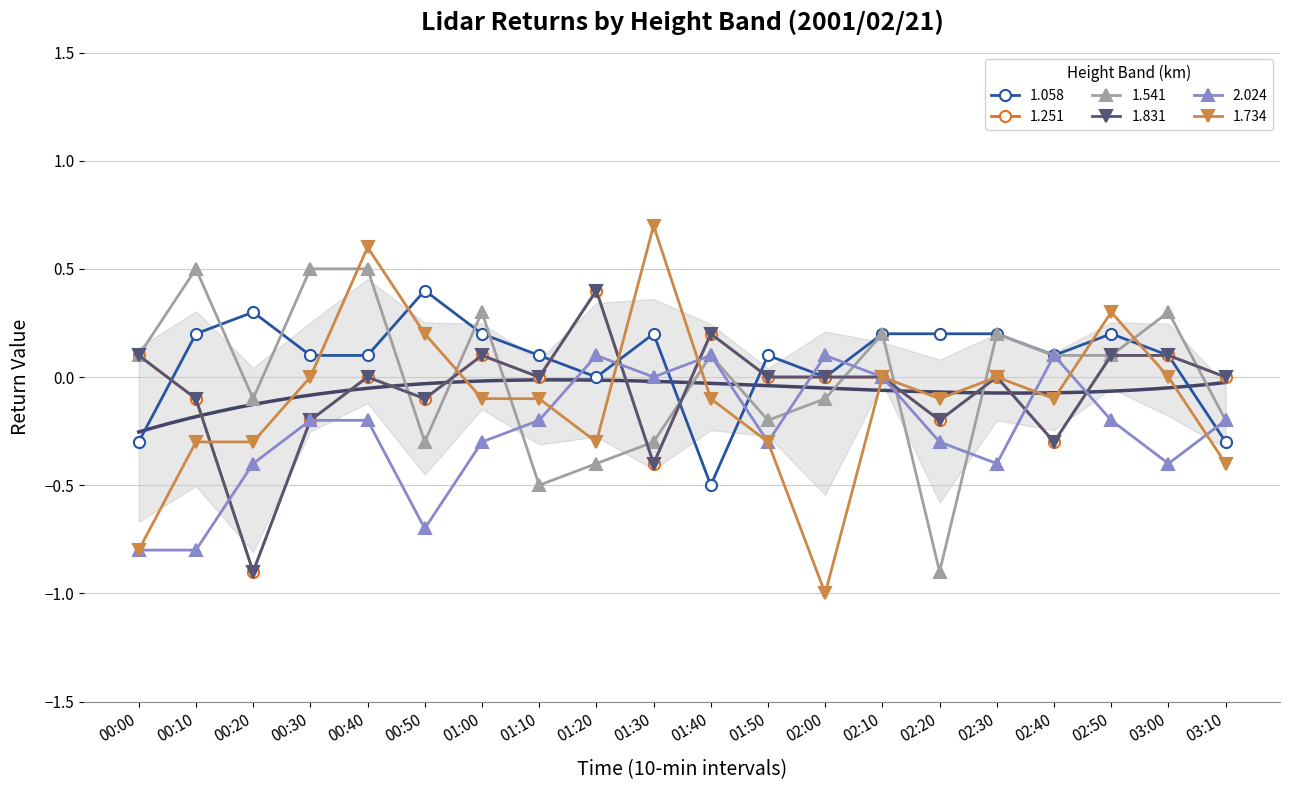

Where is the first local minimum for 2.024?

00:50